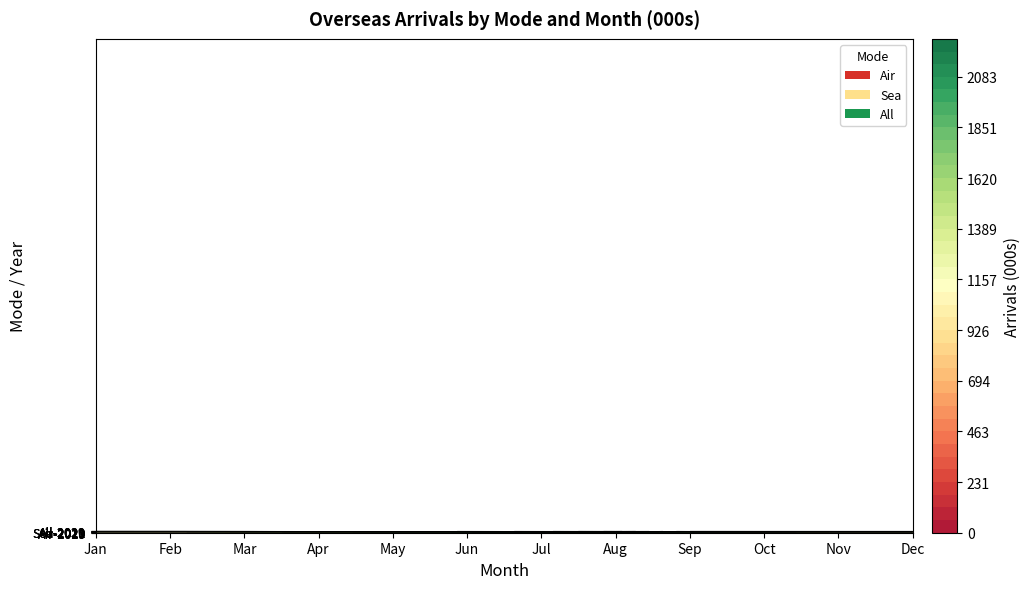

Rank the categories by All-2021 value from lowest to highest.

Sep, Oct, Nov, Dec, Feb, Mar, Apr, May, Jan, Jun, Jul, Aug